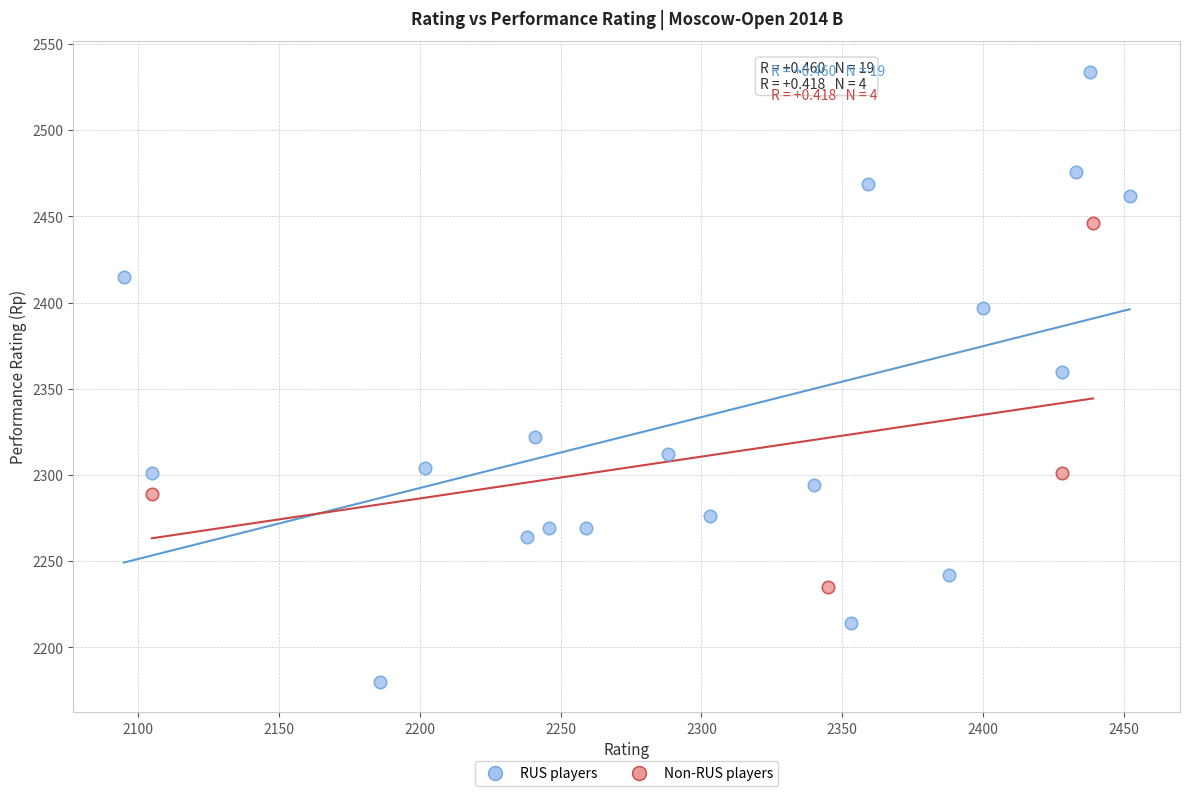

Which series reaches the maximum Y coordinate?

RUS players